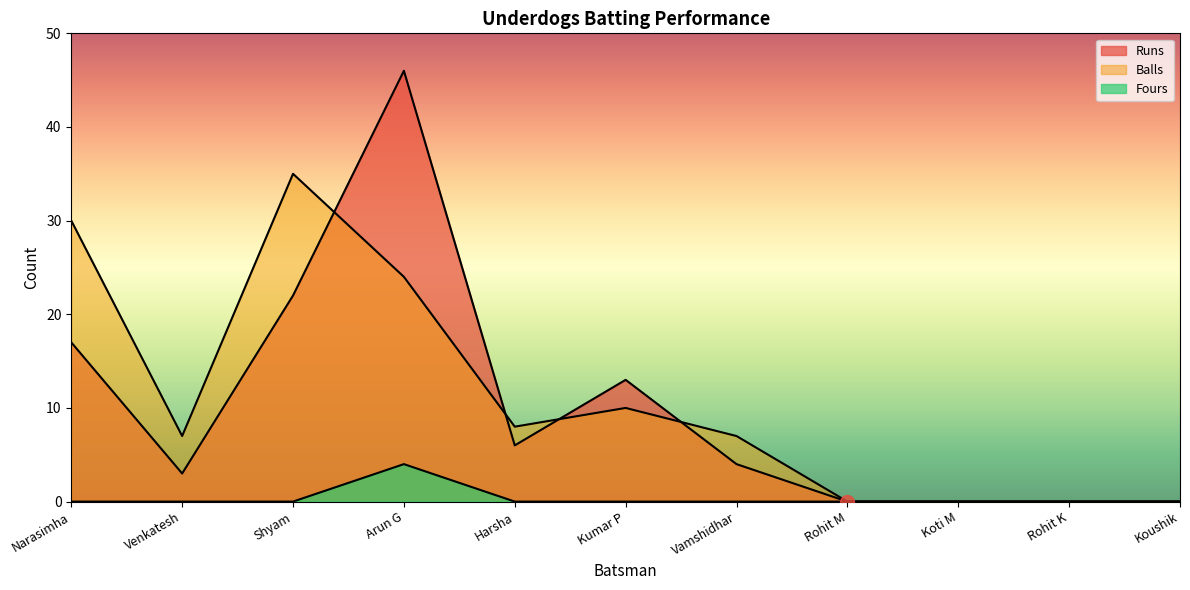

The Runs series shows 46 at Arun G. True or false?

True